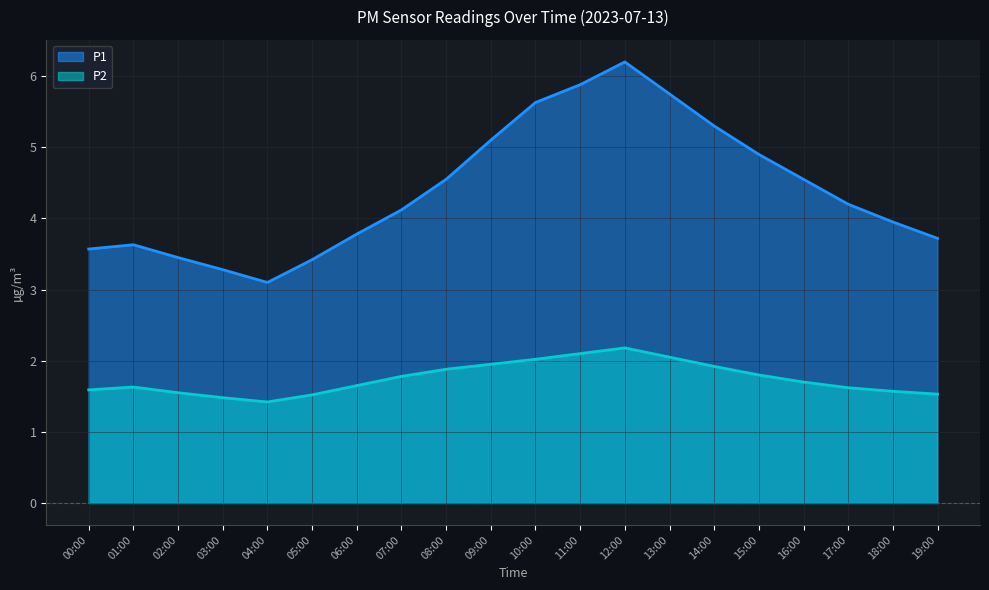

Reading right to left, what are all the values shown in this chart?

P1: 3.7	4.0	4.2	4.5	4.9	5.3	5.8	6.2	5.9	5.6	5.1	4.5	4.1	3.8	3.4	3.1	3.3	3.5	3.6	3.6
P2: 1.5	1.6	1.6	1.7	1.8	1.9	2.0	2.2	2.1	2.0	1.9	1.9	1.8	1.6	1.5	1.4	1.5	1.6	1.6	1.6